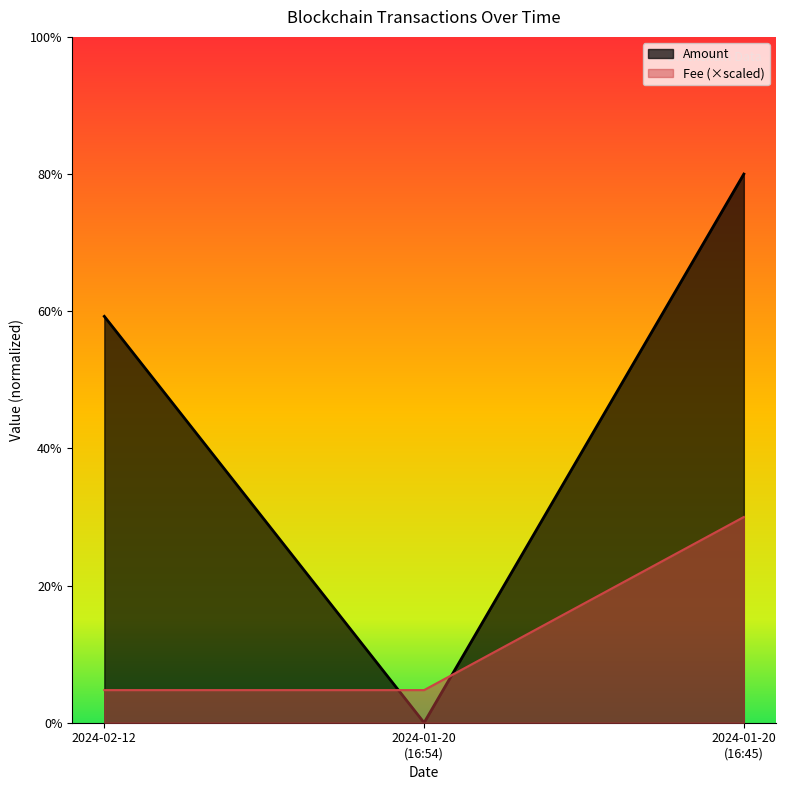

What are all the series names shown in the legend?

Amount, Fee (×scaled)